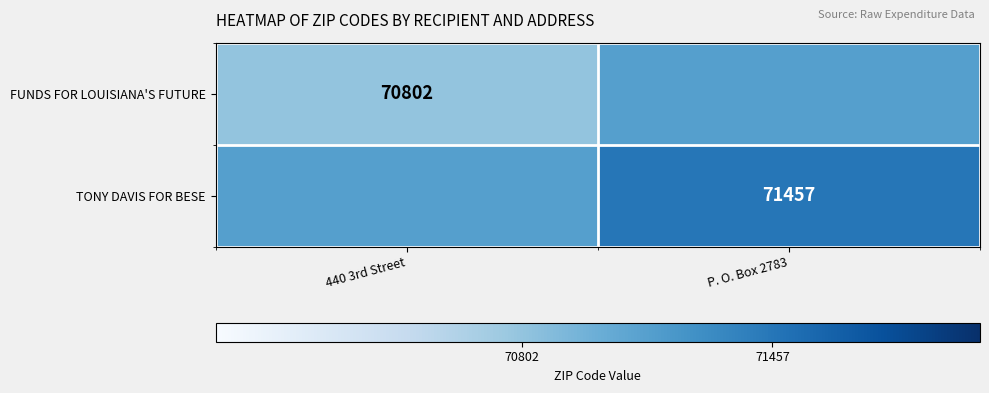

Is the value of FUNDS FOR LOUISIANA'S FUTURE at 440 3rd Street greater than the value of TONY DAVIS FOR BESE at P. O. Box 2783?

No